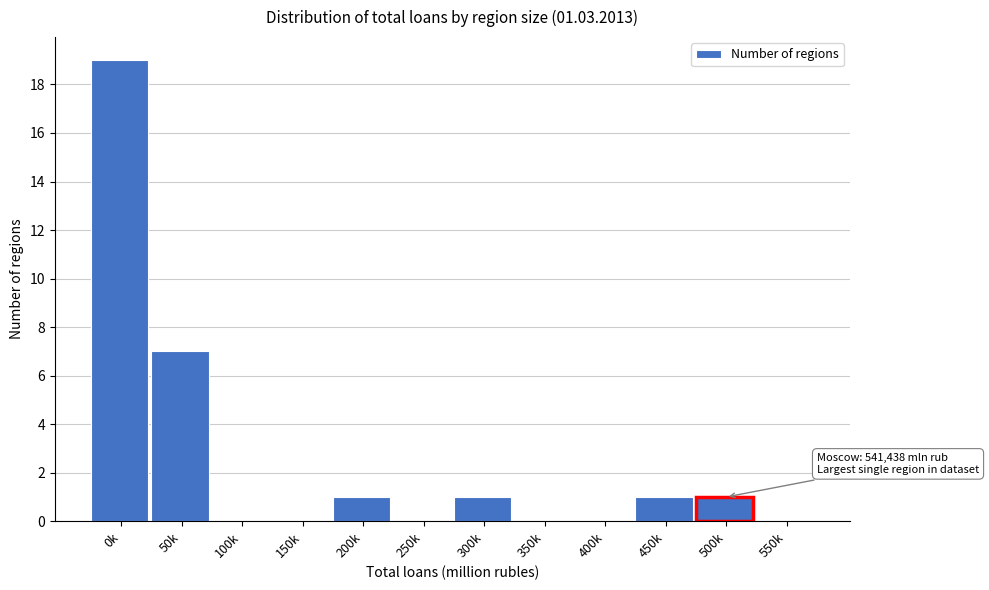

Reading left to right, transcribe all the data shown in this chart.

0k=19	50k=7	100k=0	150k=0	200k=1	250k=0	300k=1	350k=0	400k=0	450k=1	500k=1	550k=0